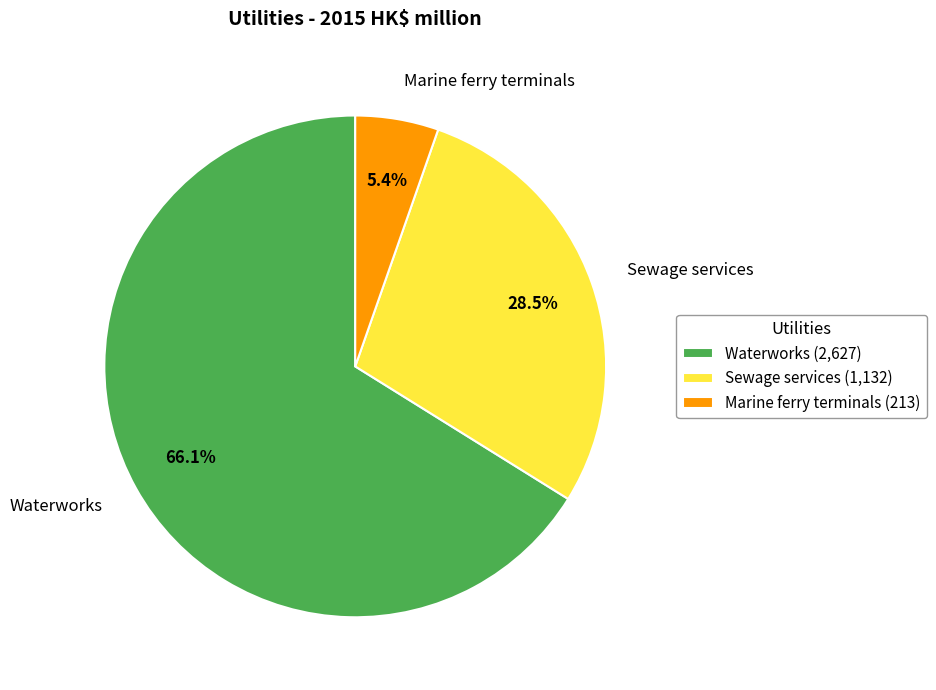

Which category has the biggest portion of the pie?

Waterworks